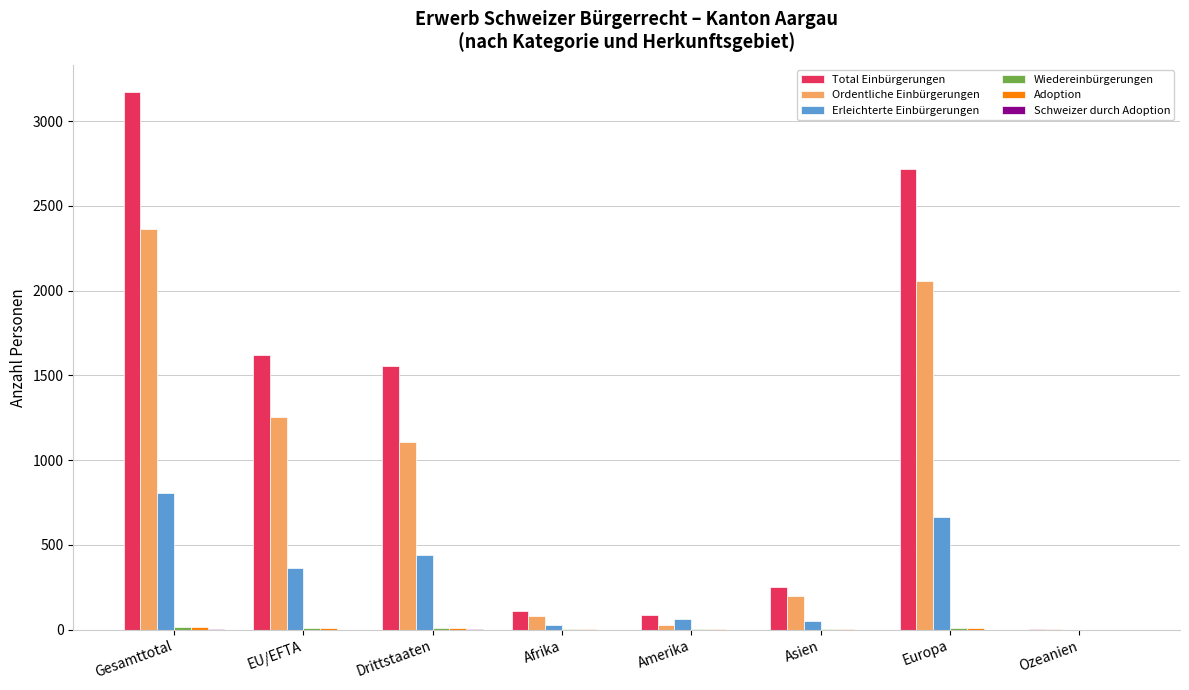

Does the chart contain stacked bars?

No